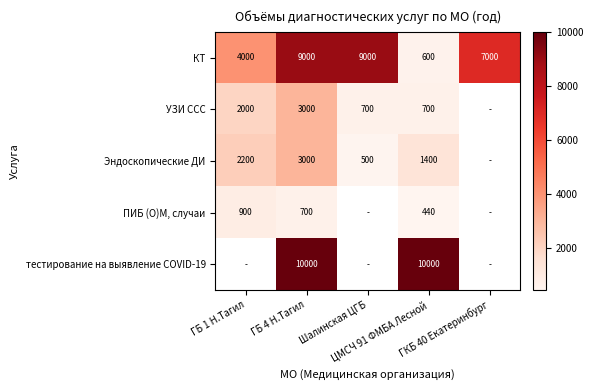

What is the difference between the second highest and second lowest values in the КТ series?

5000